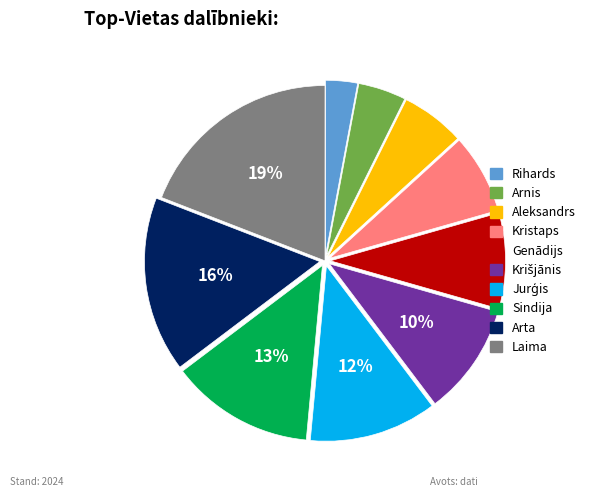

To the nearest percent, what percentage of the pie is Kristaps?

7%